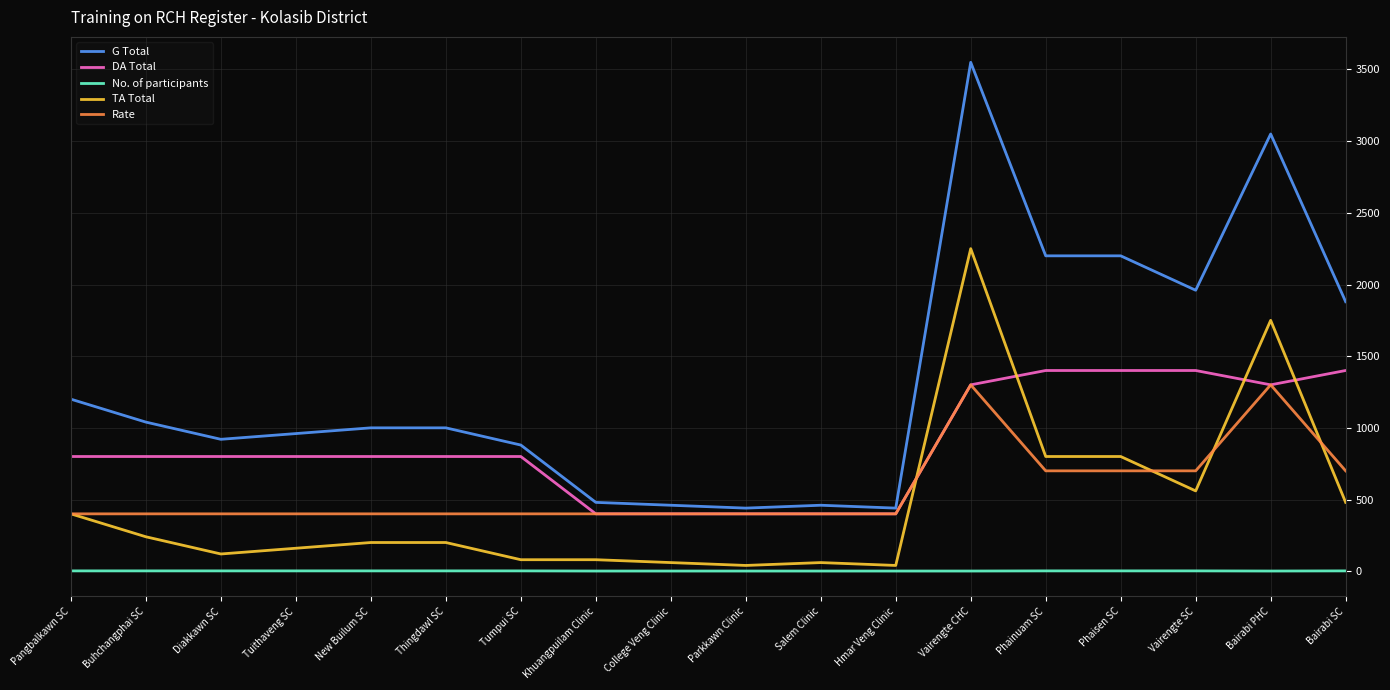

At Tuithaveng SC, list the series in order from largest to smallest.

G Total, DA Total, Rate, TA Total, No. of participants